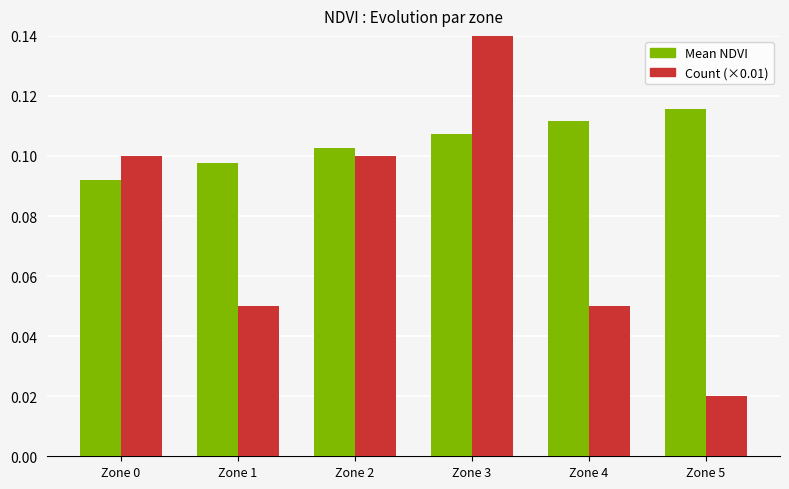

At how many categories does at least one series exceed 0?

6